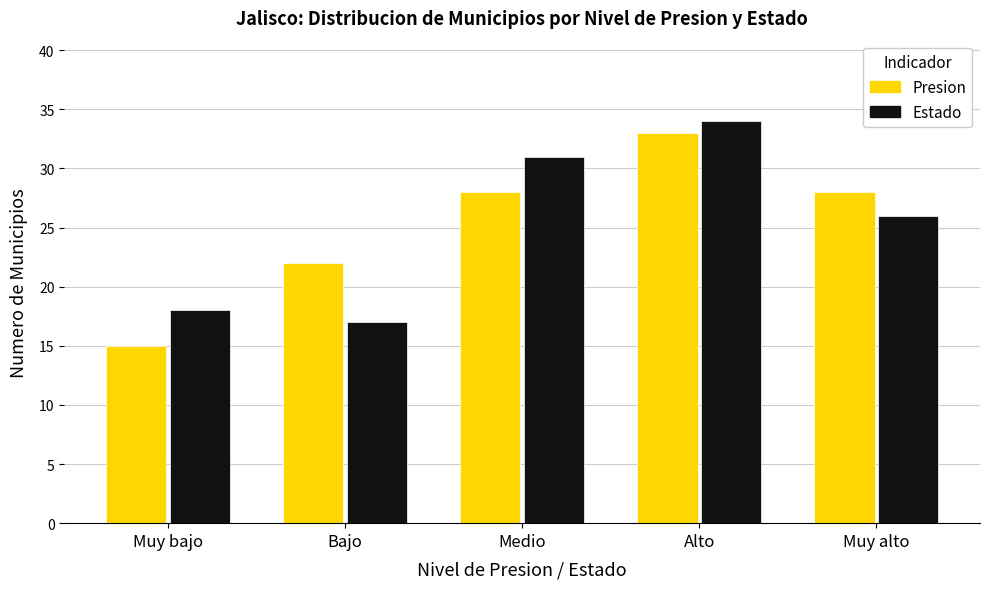

Reading left to right, list all the values displayed in this chart.

Presion: Muy bajo=15	Bajo=22	Medio=28	Alto=33	Muy alto=28
Estado: Muy bajo=18	Bajo=17	Medio=31	Alto=34	Muy alto=26